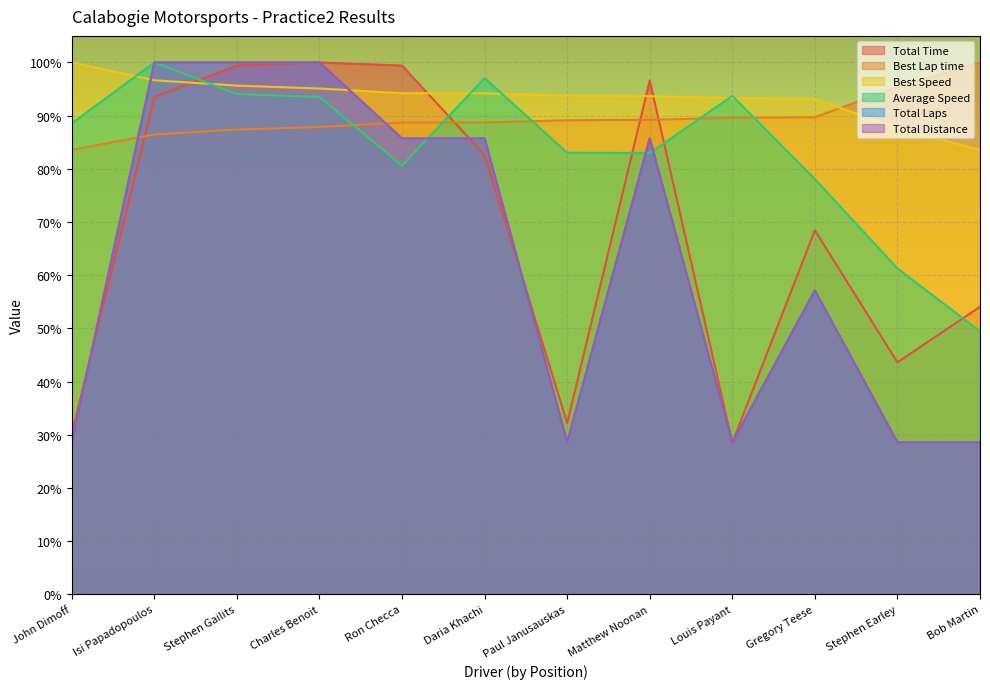

What is the highest value of the Best Lap time series?

100.0